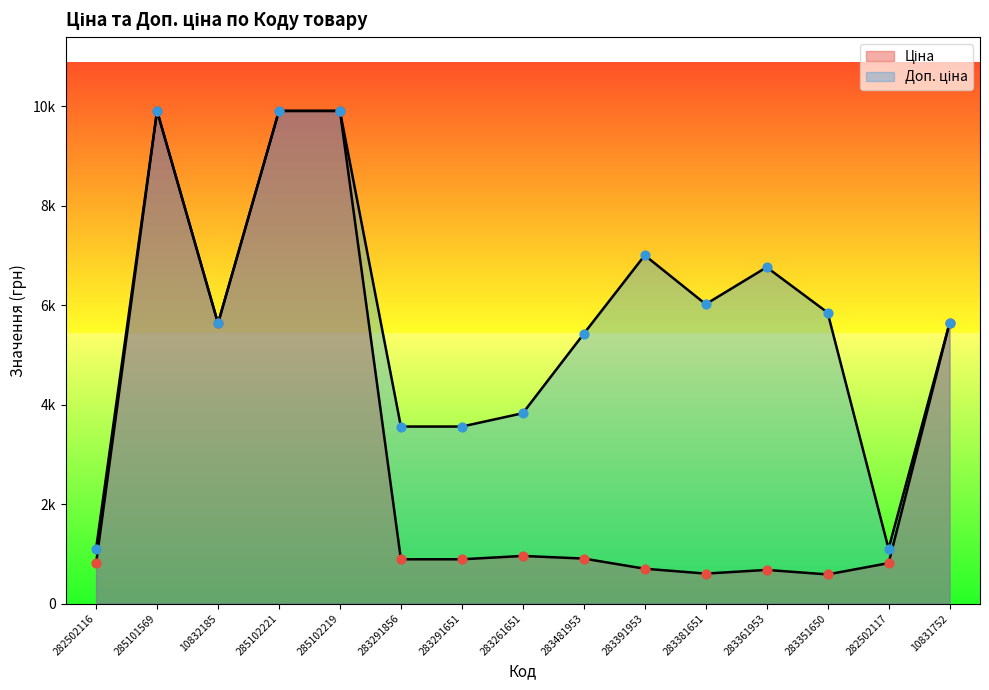

Which series contains the lowest Y value?

Ціна